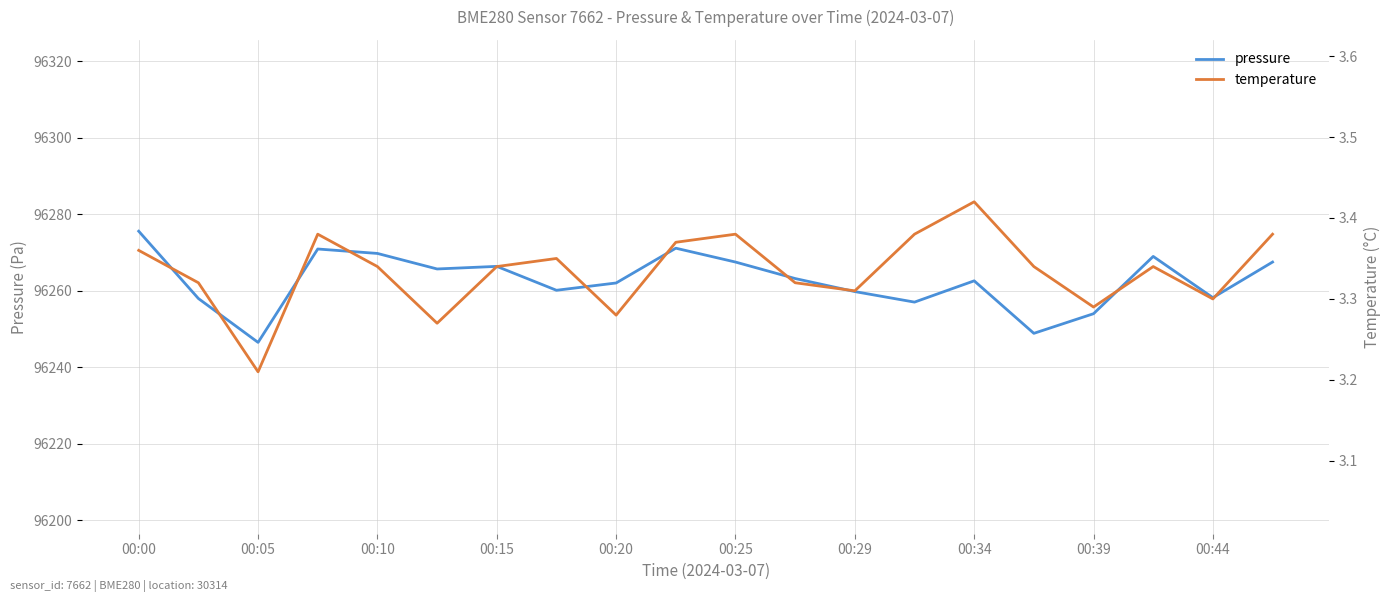

What is the minimum value shown in the chart?

3.2